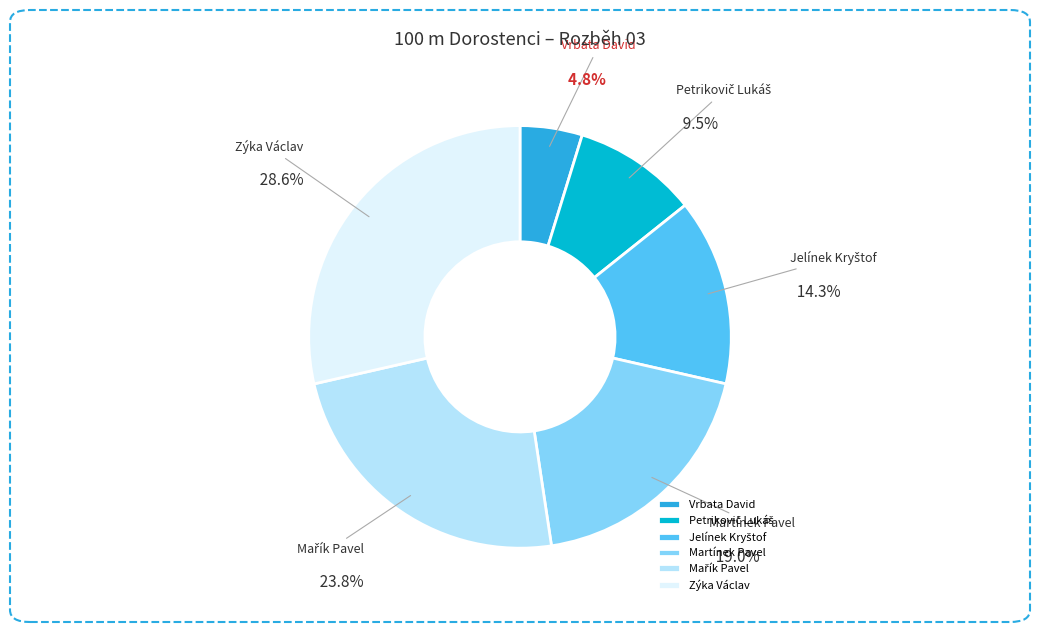

What is the largest slice in the pie chart?

Zýka Václav